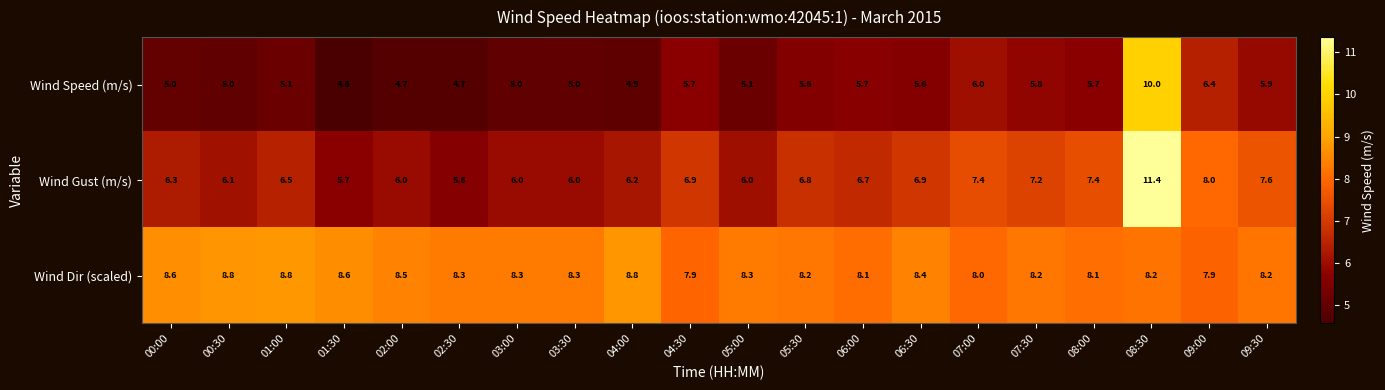

Rank the series at 06:00 from lowest to highest value.

Wind Speed (m/s), Wind Gust (m/s), Wind Dir (scaled)